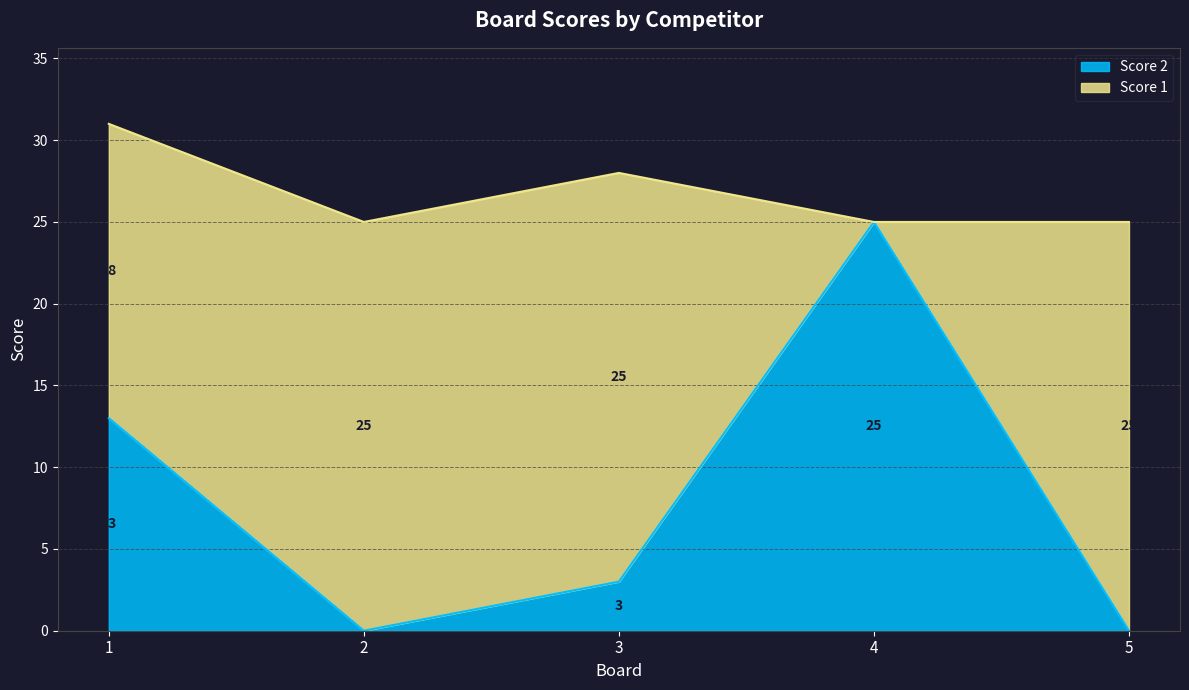

Reading left to right, transcribe all the data shown in this chart.

1=13	2=0	3=3	4=25	5=0